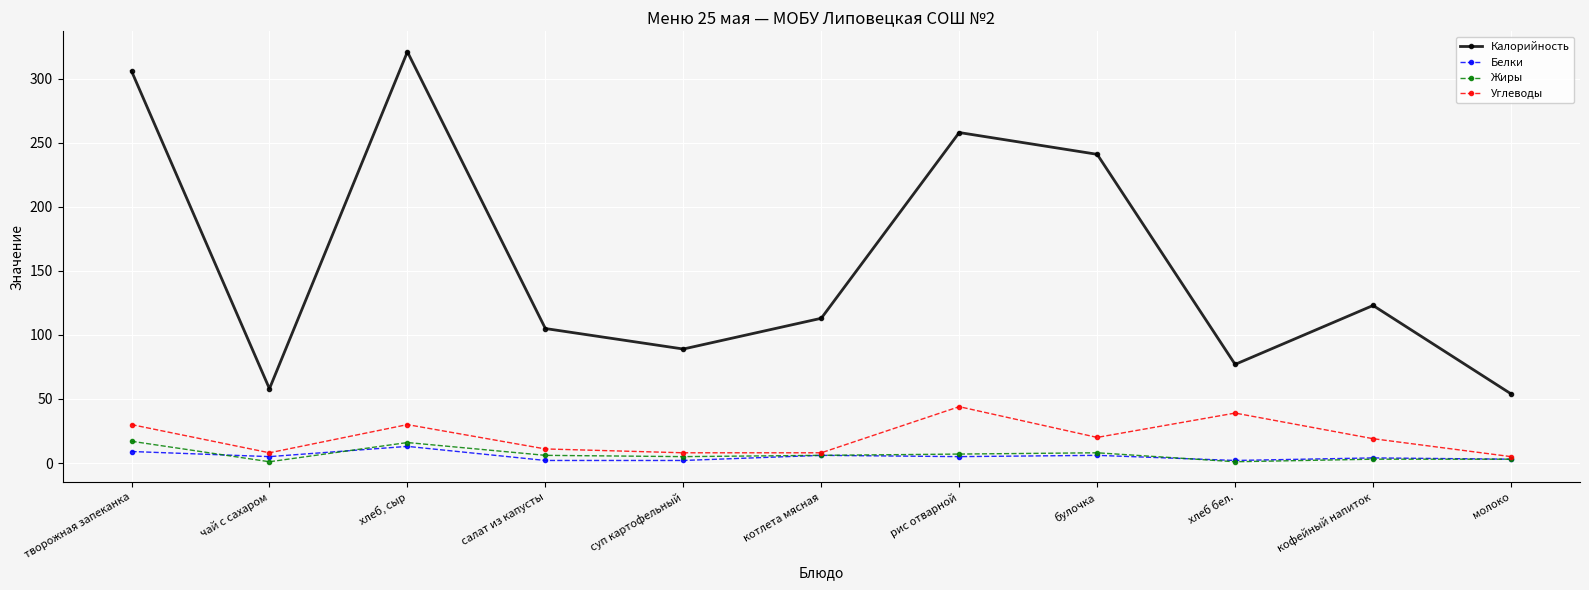

What position from the left is рис отварной?

7